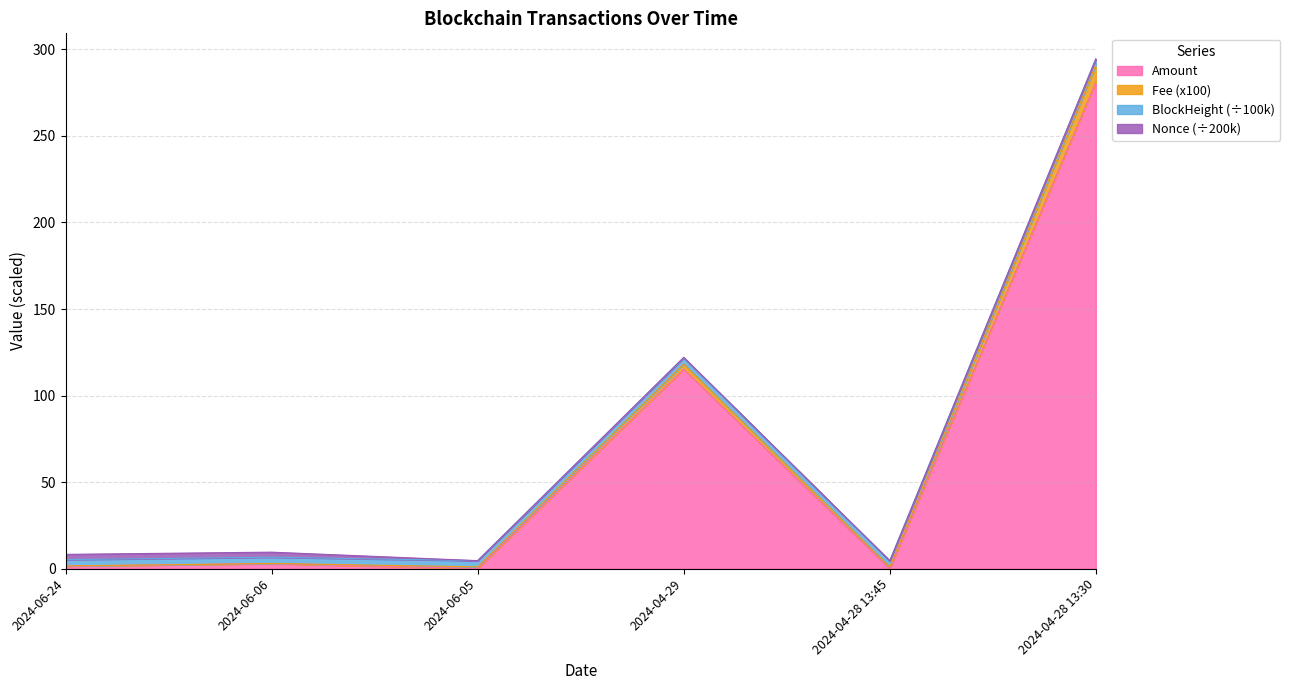

True or false: Fee and Amount intersect in this chart.

False